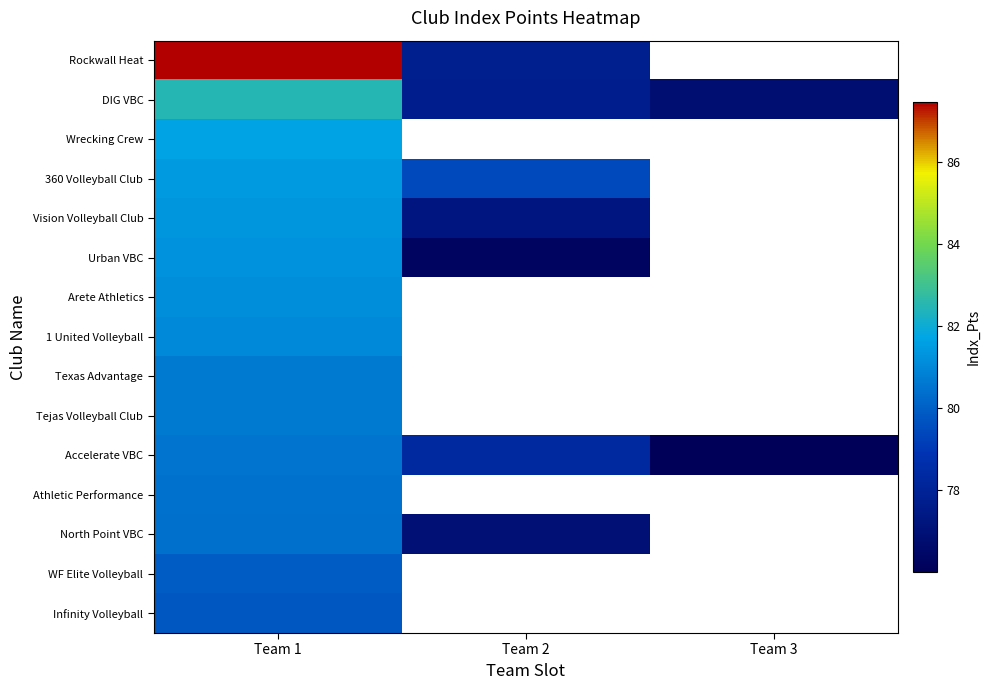

What is the difference between the North Point VBC values at Team 1 and Team 2?

3.5